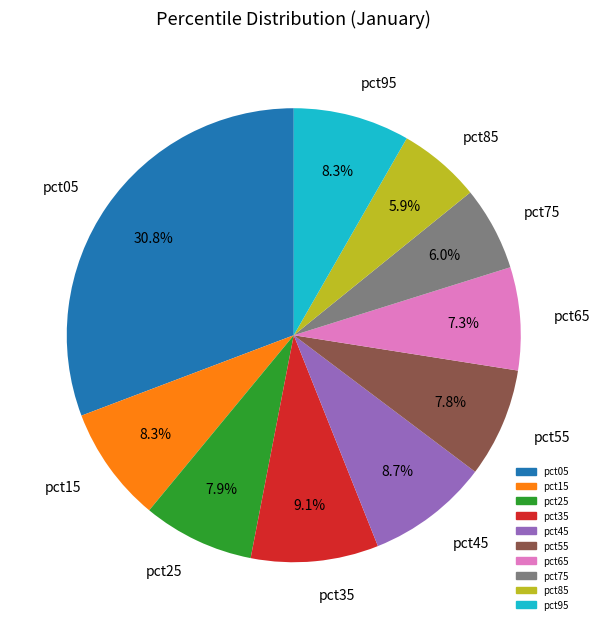

To the nearest percent, what is the difference between the largest and smallest slice percentages?

25%